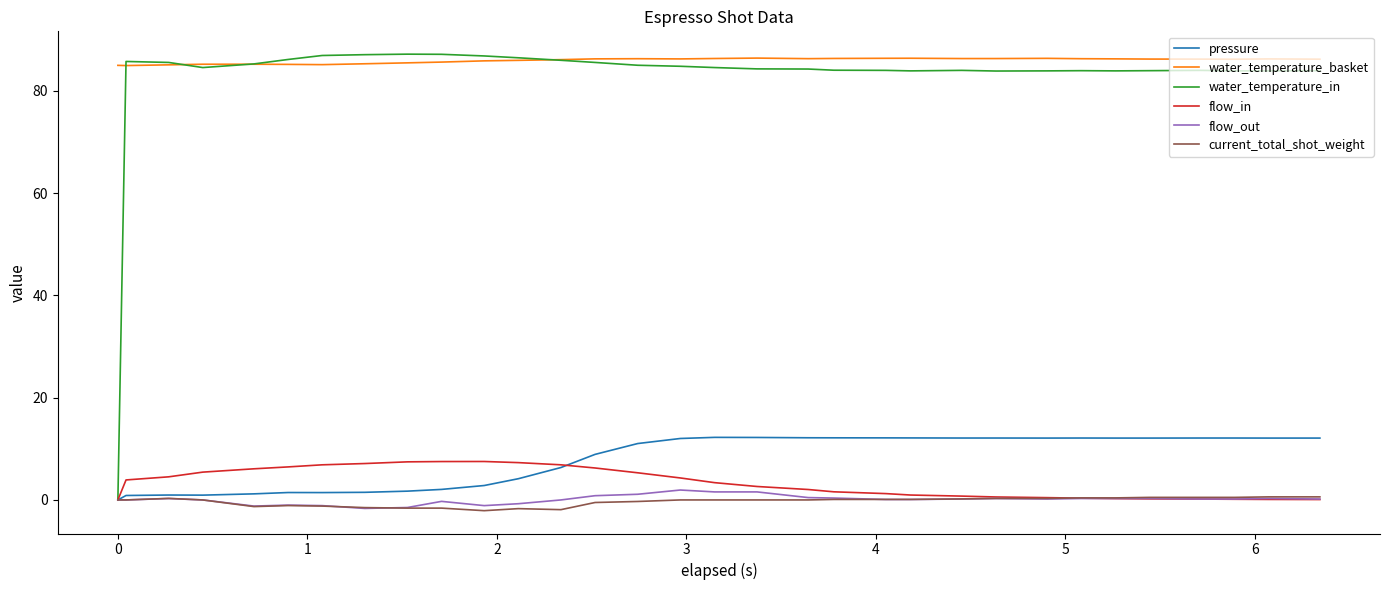

True or false: pressure and water_temperature_basket cross at least once.

False